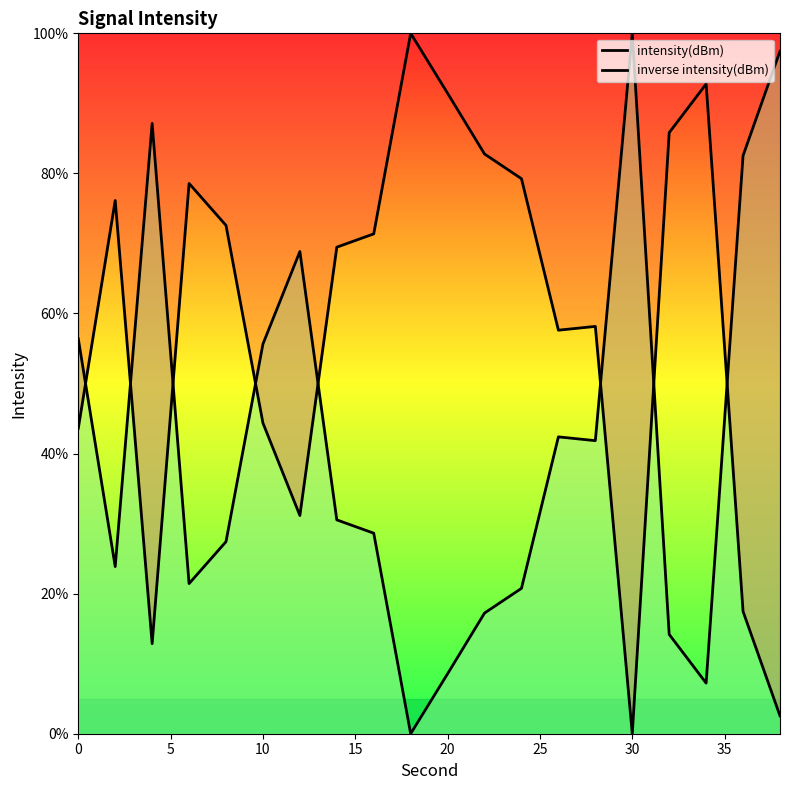

At how many categories does at least one series exceed 64?

16